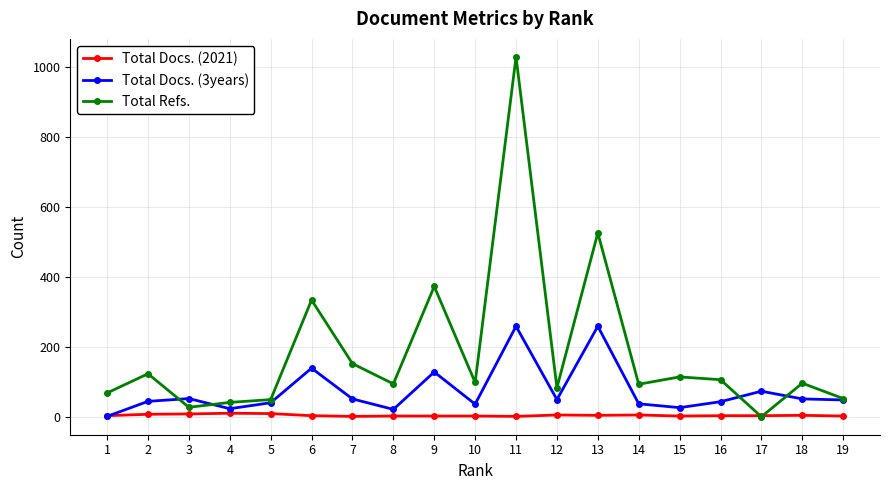

Which series has the largest total across all categories?

Total Refs.